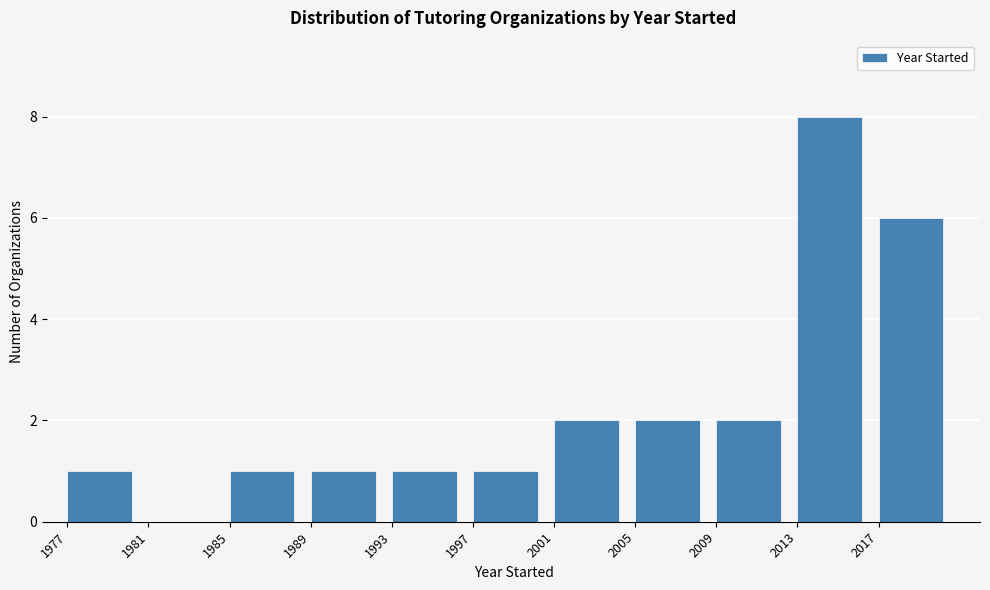

Which range on the x-axis has the tallest bar?

2013 to 2017